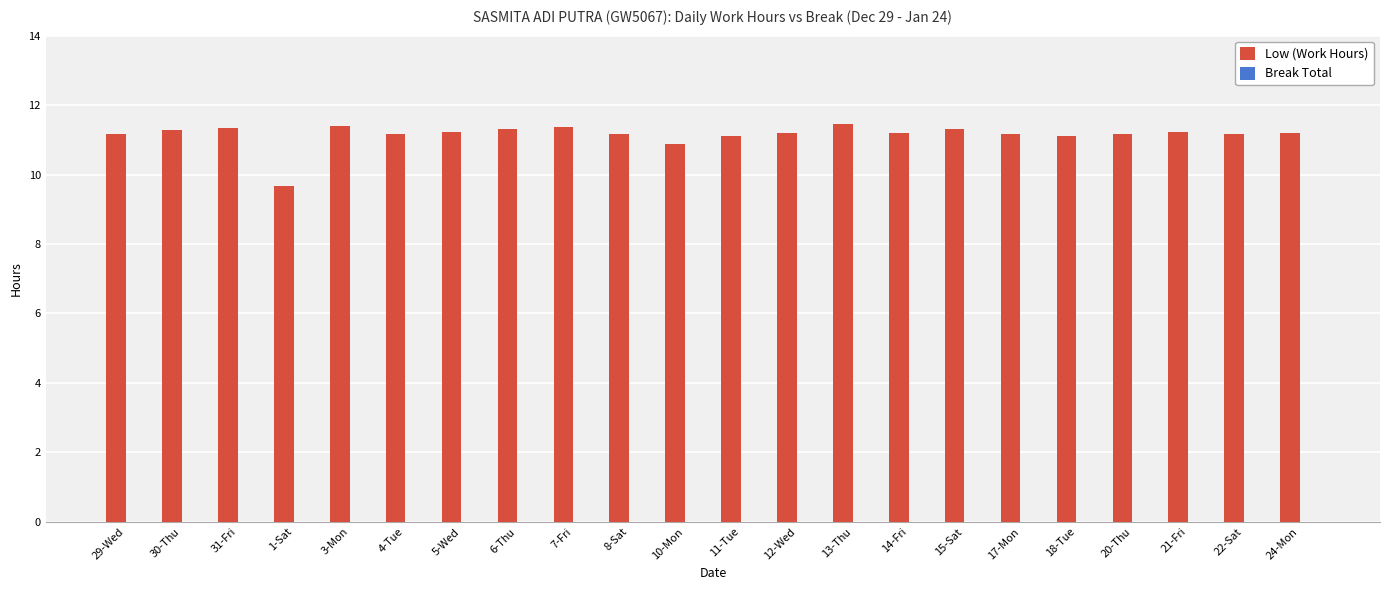

What is the difference between the maximum and second lowest values?

0.6